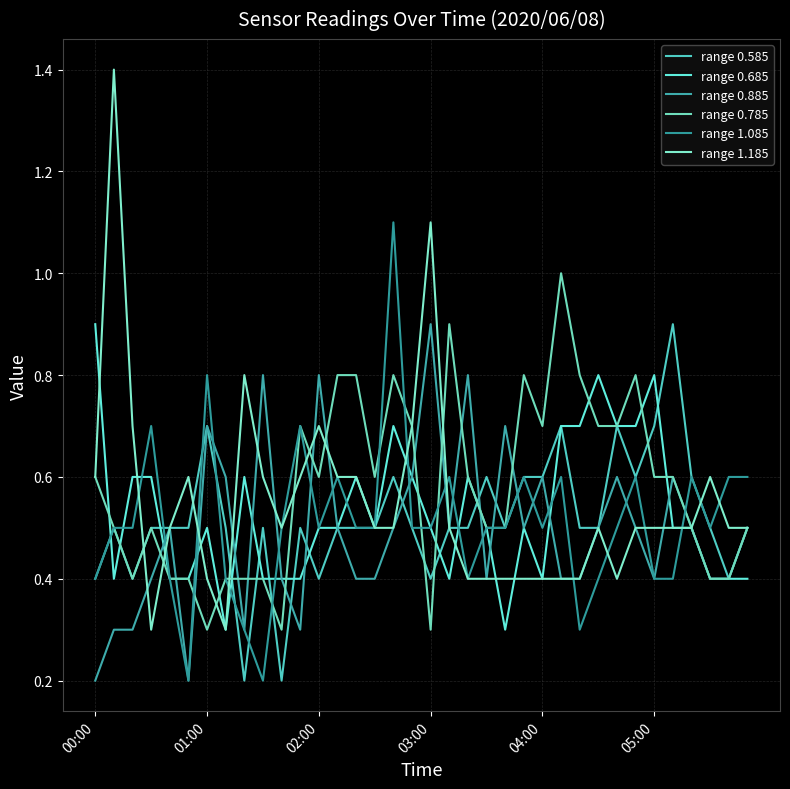

Is this an area chart (filled region under the line)?

No